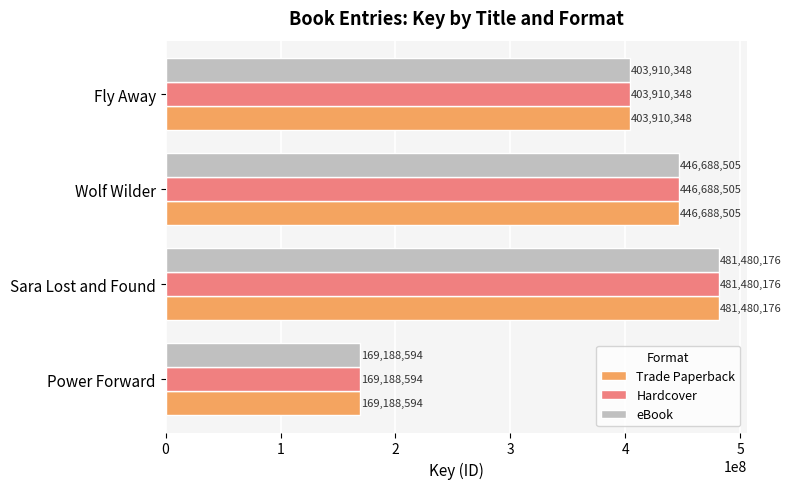

What is the average value of the Trade Paperback series?

375316906